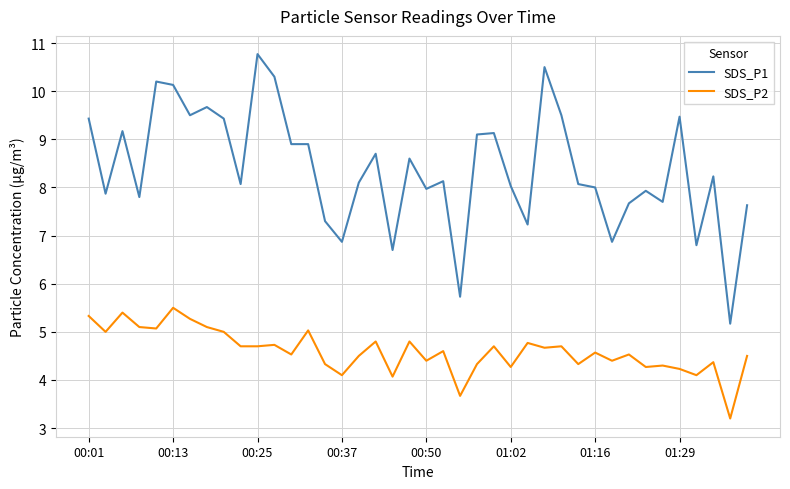

What is the difference between the maximum and minimum values in the SDS_P2 series?

2.3